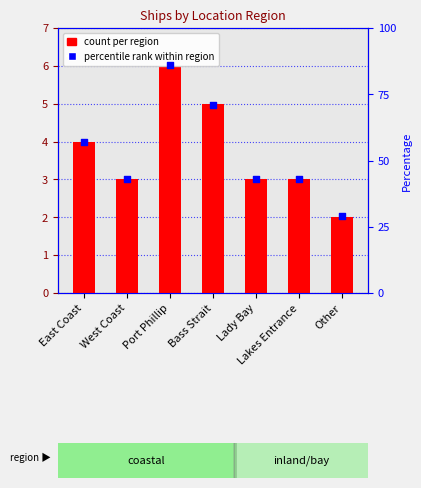

What is the total value across all series at Other?

31